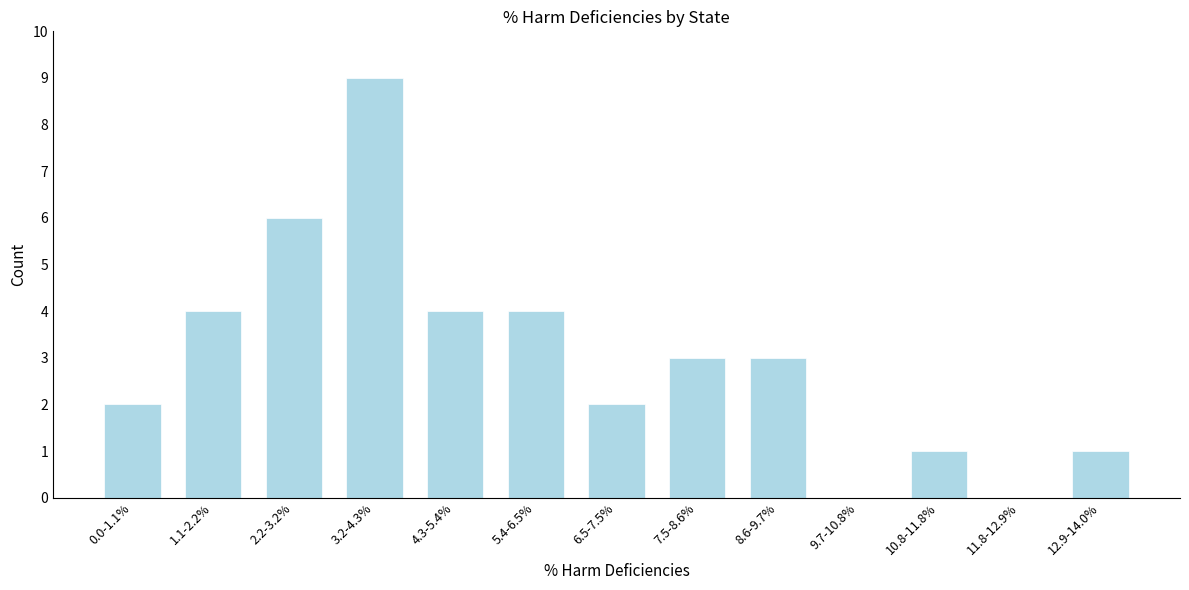

Reading left to right, extract all data points from this chart.

0.0-1.1%=2	1.1-2.2%=4	2.2-3.2%=6	3.2-4.3%=9	4.3-5.4%=4	5.4-6.5%=4	6.5-7.5%=2	7.5-8.6%=3	8.6-9.7%=3	9.7-10.8%=0	10.8-11.8%=1	11.8-12.9%=0	12.9-14.0%=1